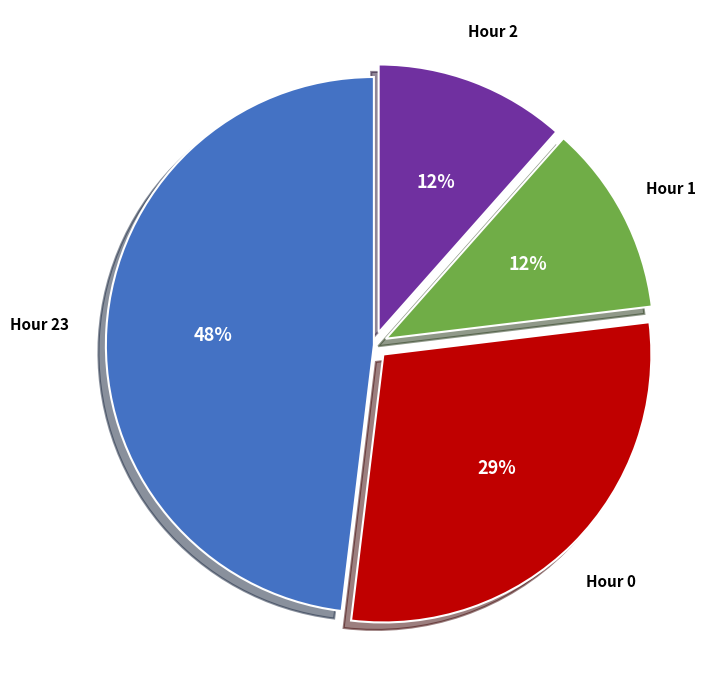

To the nearest percent, what is the difference between the Hour 1 and Hour 0 slice percentages?

17%